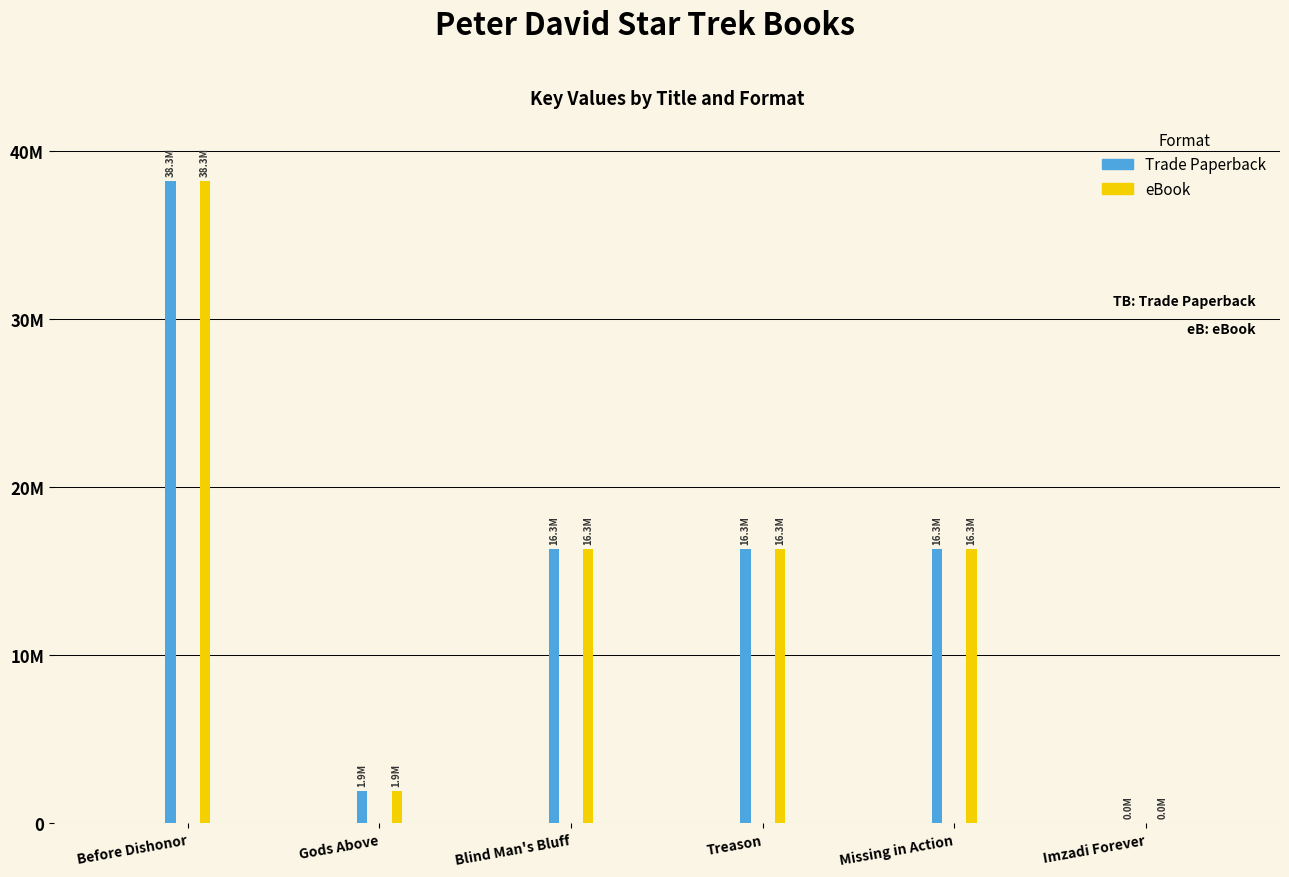

Reading right to left, transcribe all the data shown in this chart.

Trade Paperback: Imzadi Forever=2208	Missing in Action=16323097	Treason=16323175	Blind Man's Bluff=16323160	Gods Above=1939259	Before Dishonor=38269315
eBook: Imzadi Forever=2208	Missing in Action=16323097	Treason=16323175	Blind Man's Bluff=16323160	Gods Above=1939259	Before Dishonor=38269315